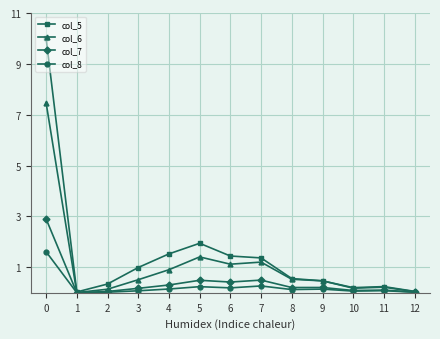

True or false: col_8 has more than 1 points higher than both neighbors.

True